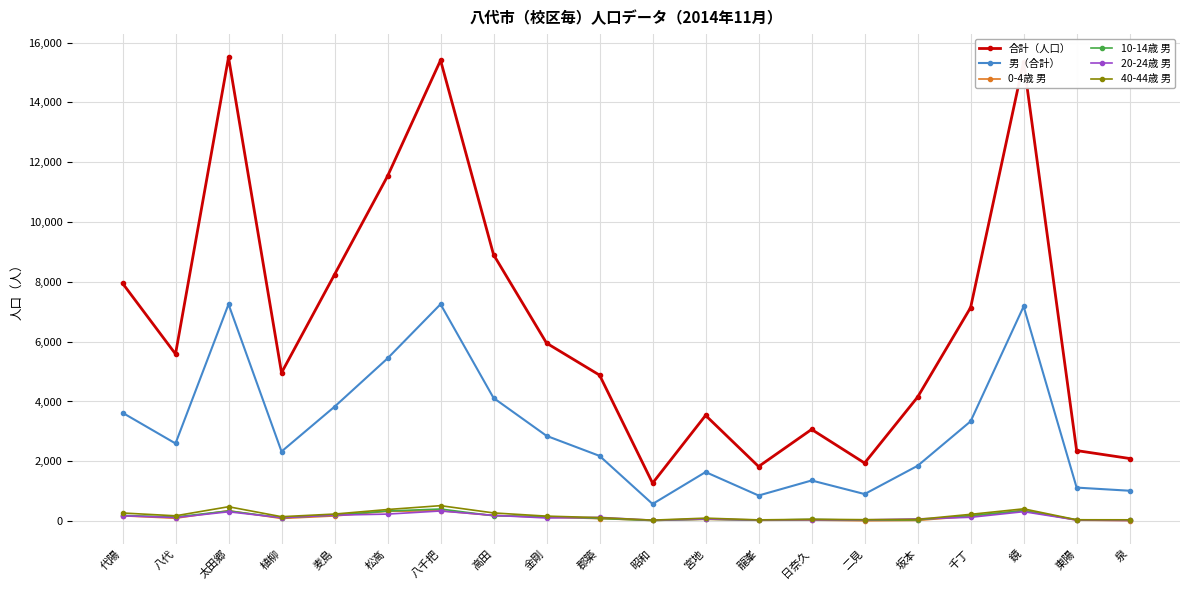

How many intersections are there between 0-4歳 男 and 10-14歳 男?

8